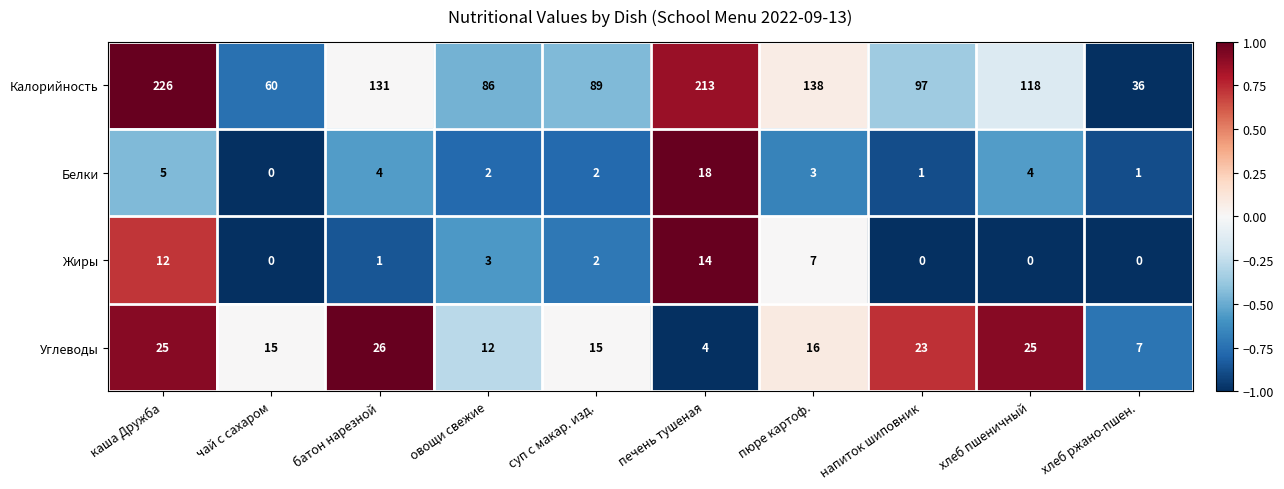

Which series has the largest total across all categories?

Калорийность